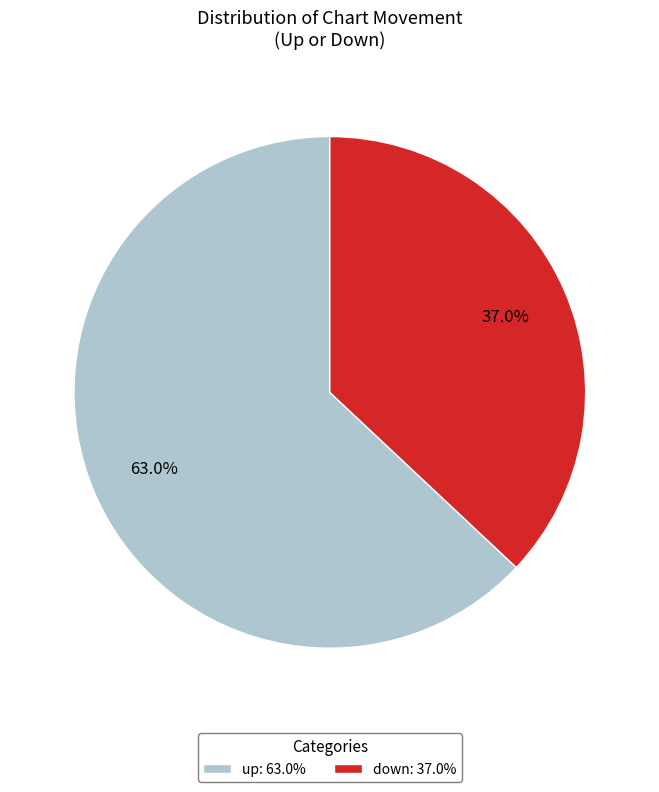

Is it true that down is 28% of the pie?

False